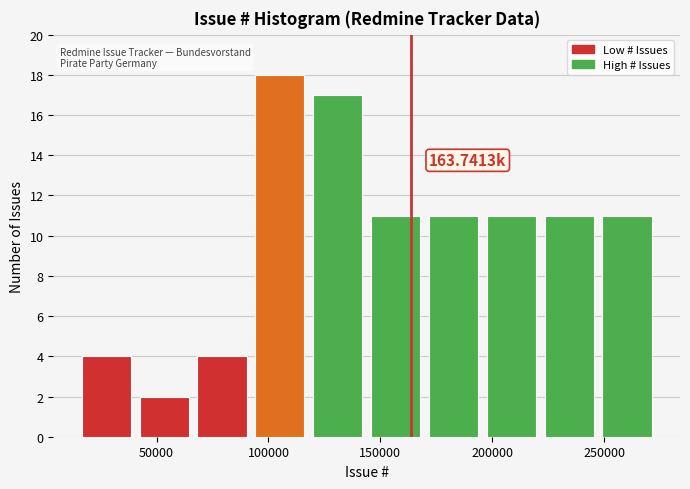

Which range on the x-axis has the tallest bar?

95000 to 120000